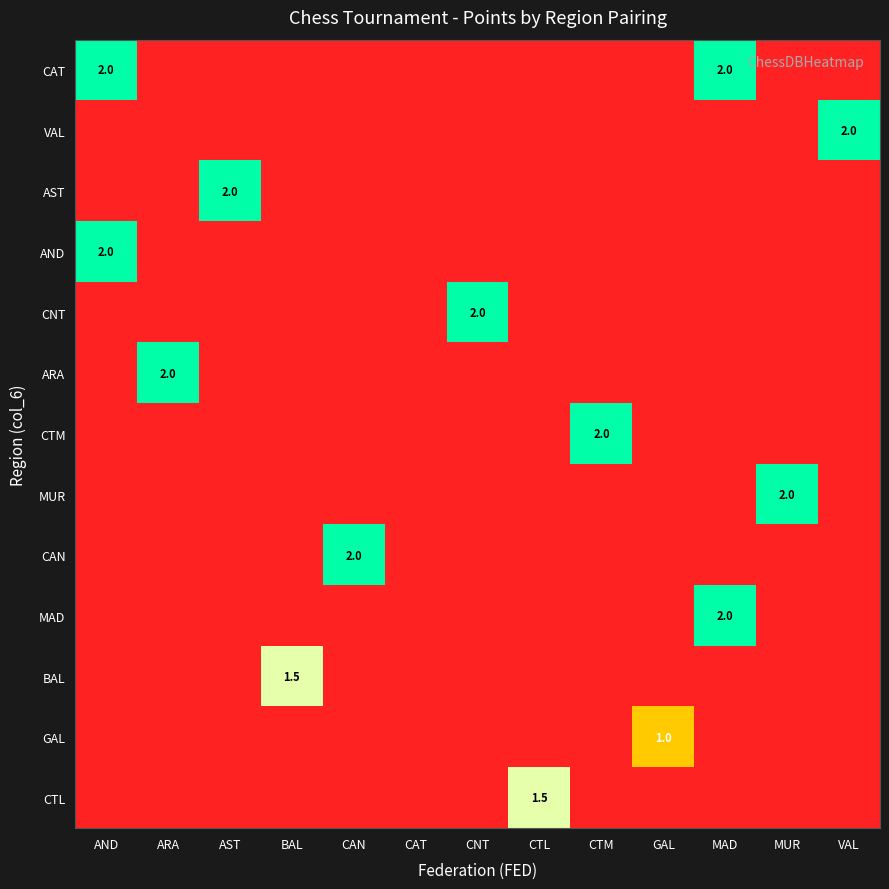

At CAN, list the series in order from smallest to largest.

CAT, VAL, AST, AND, CNT, ARA, CTM, MUR, MAD, BAL, GAL, CTL, CAN